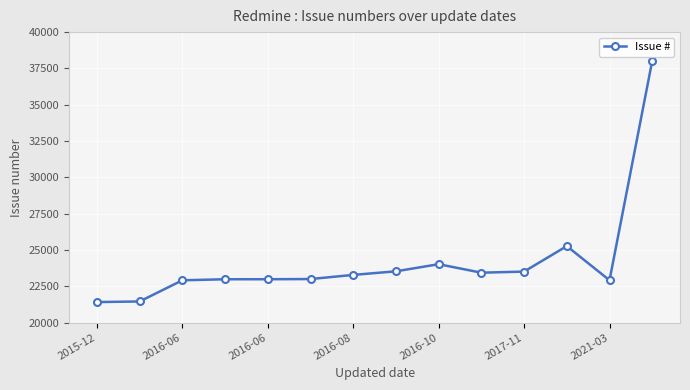

What is the value of the 8th point from the left?

23529